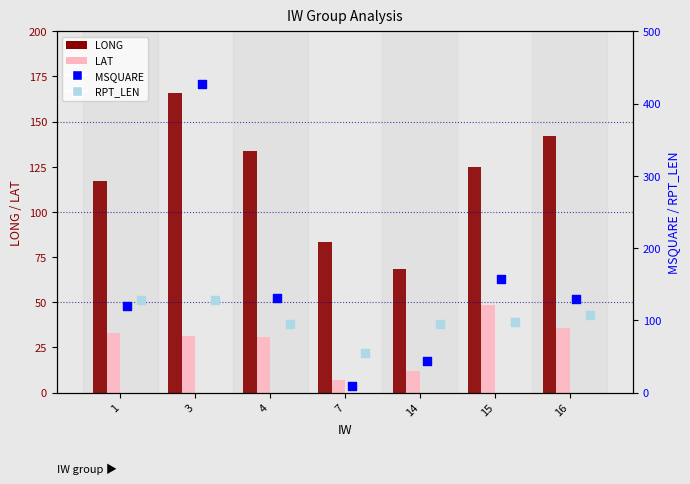

What are all the series names shown in the legend?

LONG, LAT, MSQUARE, RPT_LEN